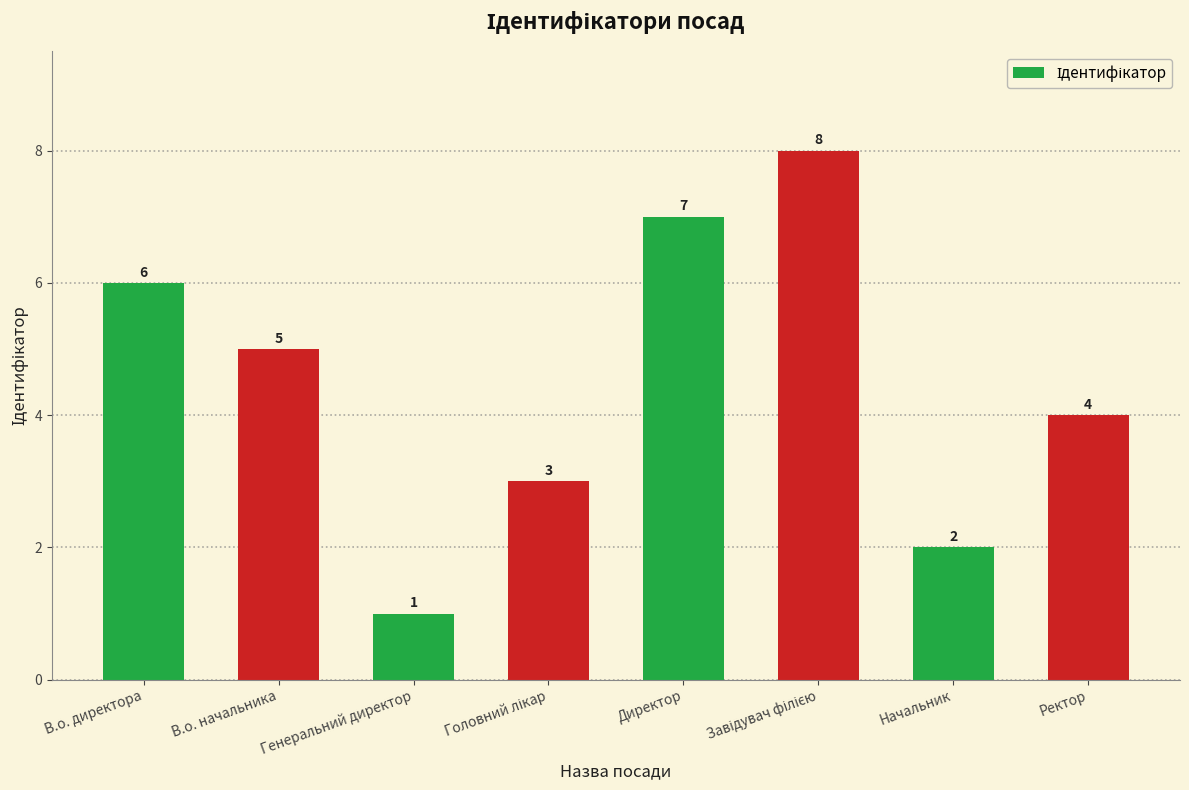

Count the number of data series in this chart.

1